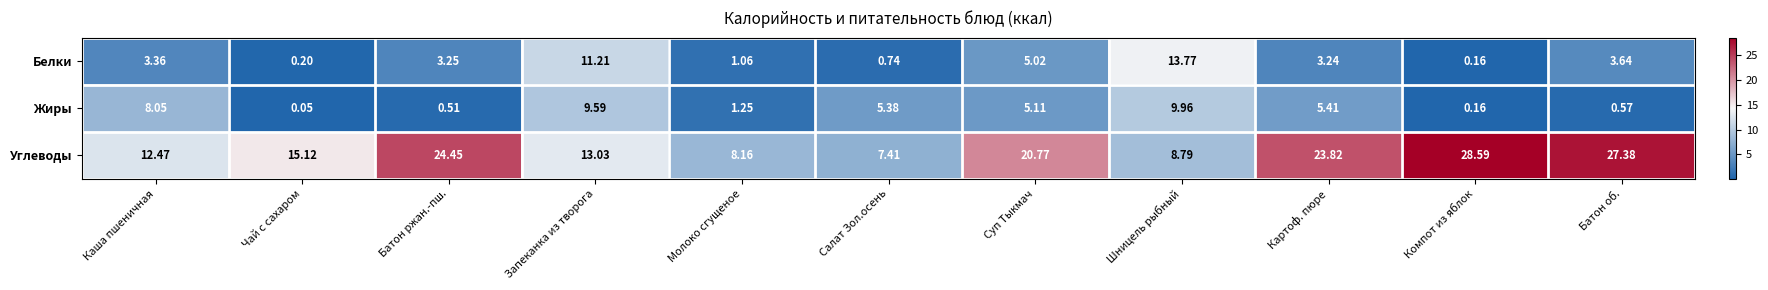

At which category is the sum across all series the highest?

Запеканка из творога